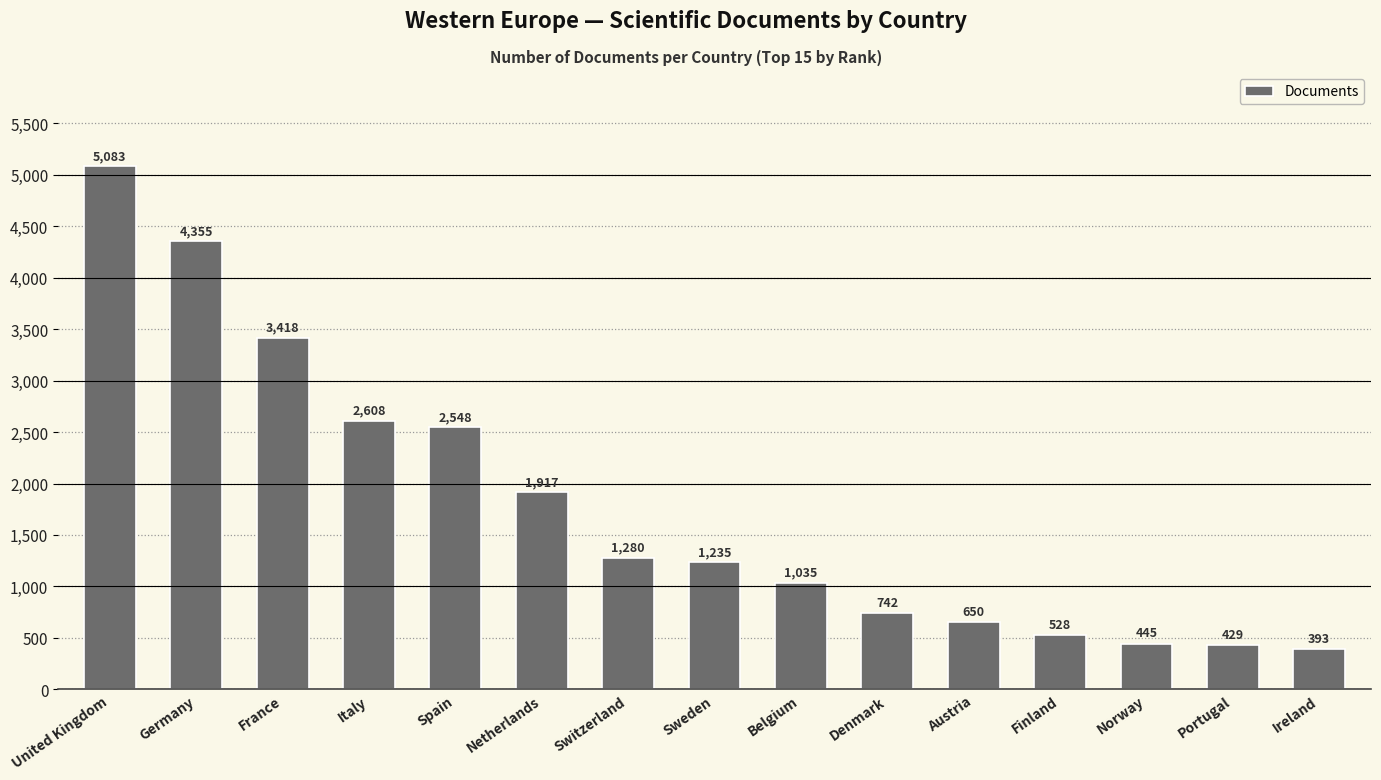

How many values are below 1235?

7